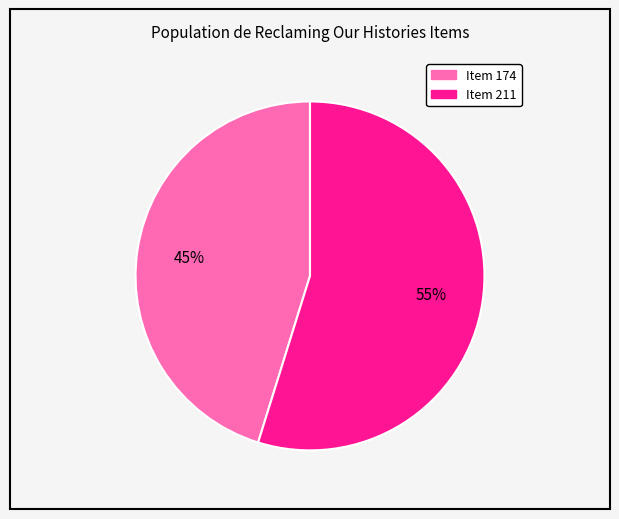

To the nearest percent, what is the difference between the largest and smallest slice percentages?

10%